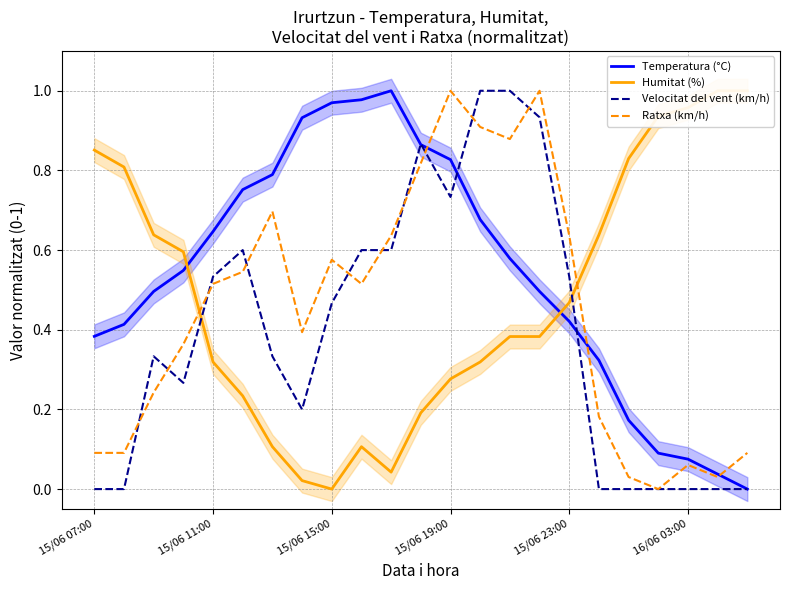

What is the difference between the Temperatura (°C) values at 15/06 07:00 and 17?

0.1